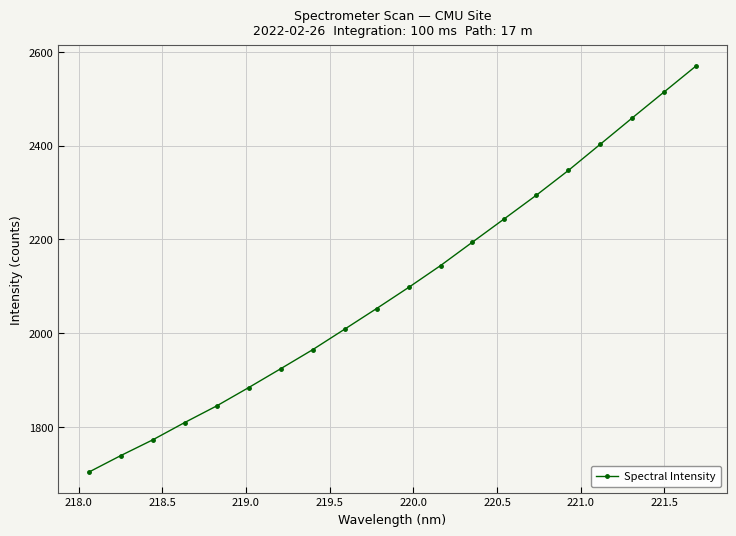

True or false: the data has more than 1 interior local peaks.

False